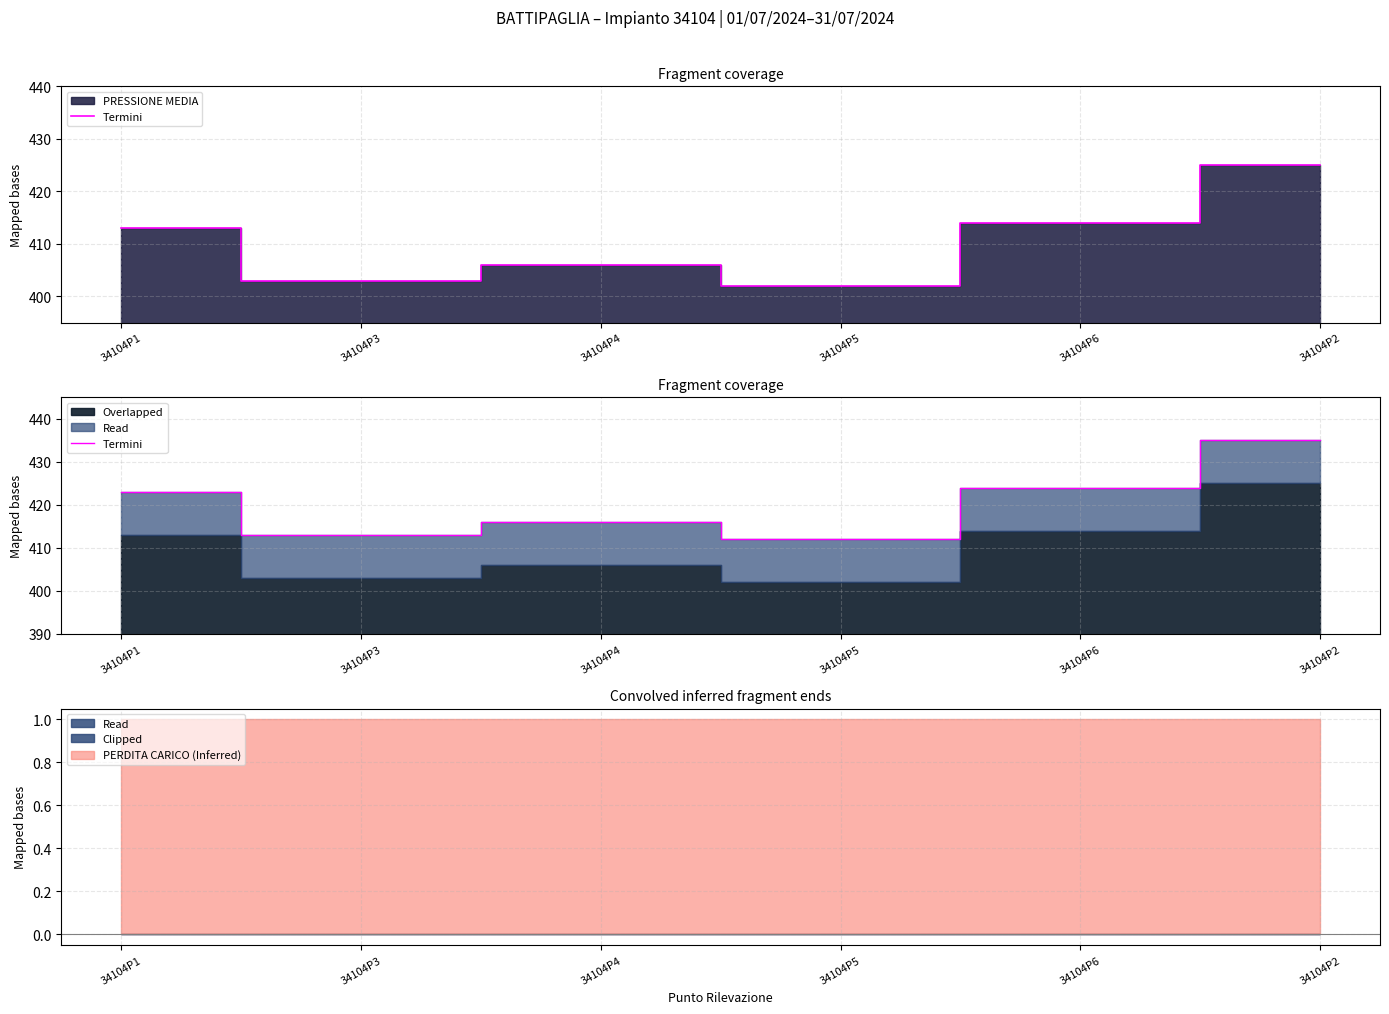

How many points are lower than both their immediate neighbors (excluding endpoints)?

2